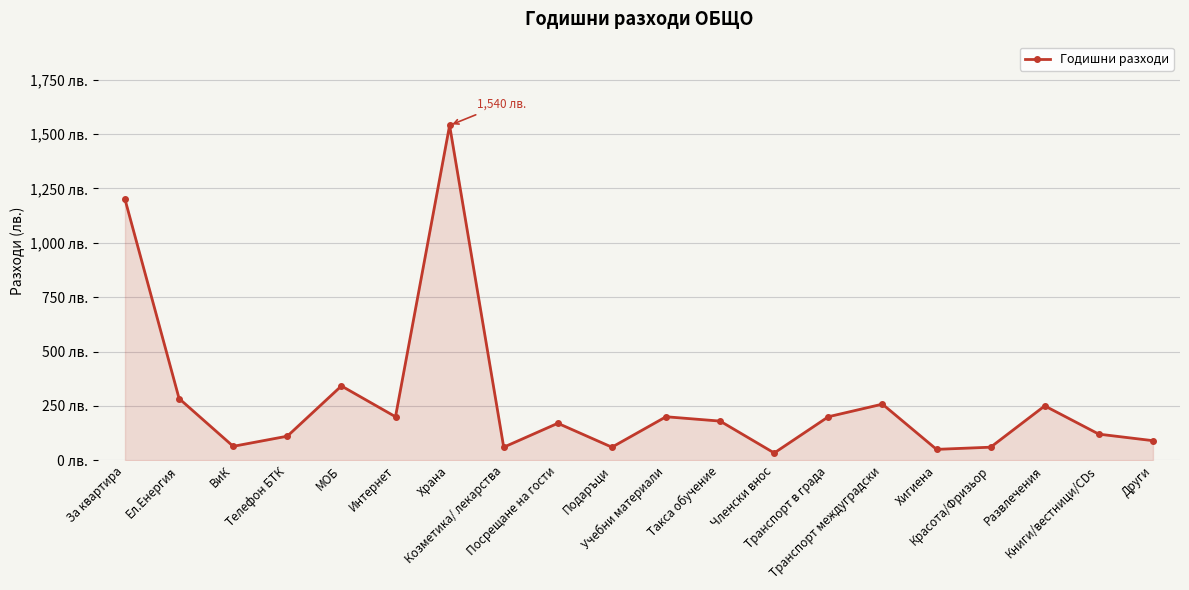

Is this an area chart (filled region under the line)?

Yes